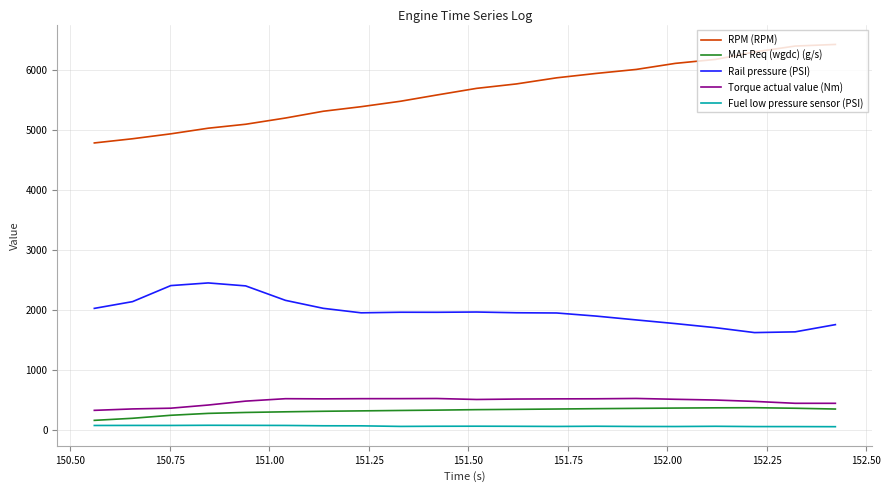

True or false: Fuel low pressure sensor (PSI) and RPM (RPM) cross at least once.

False